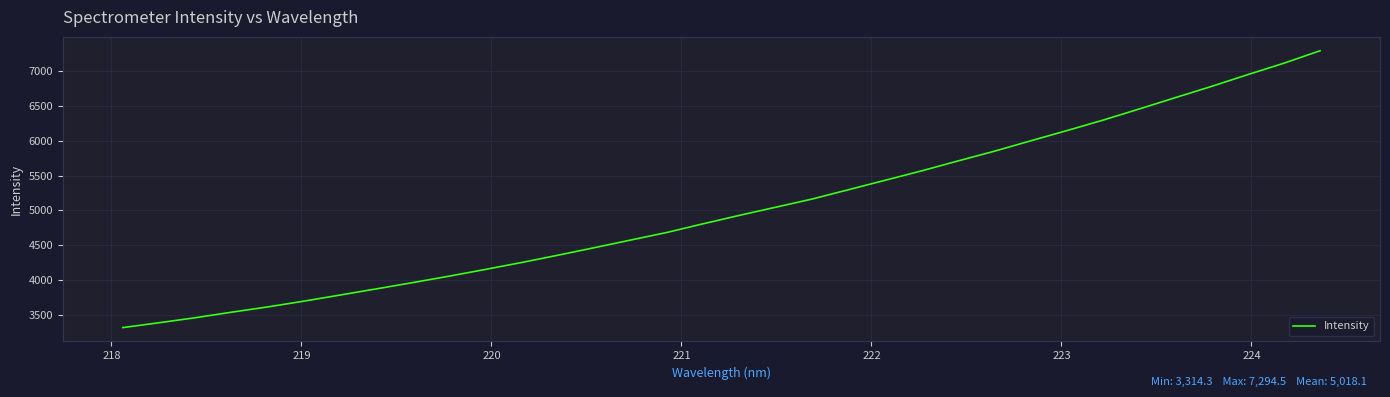

Is this an area chart (filled region under the line)?

No